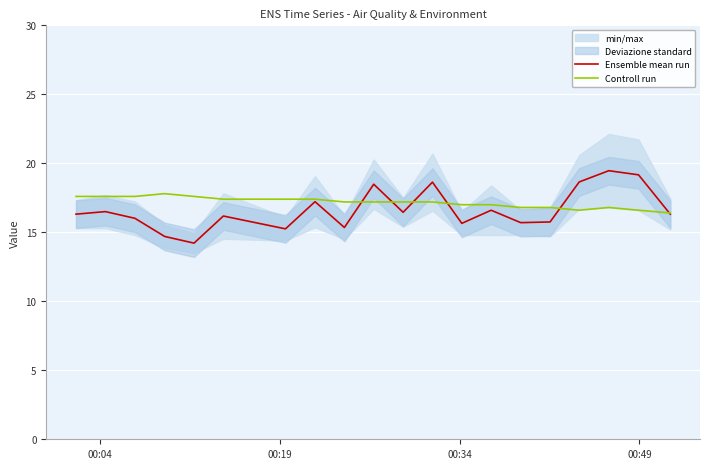

What is the highest value of the Ensemble mean run series?

19.5